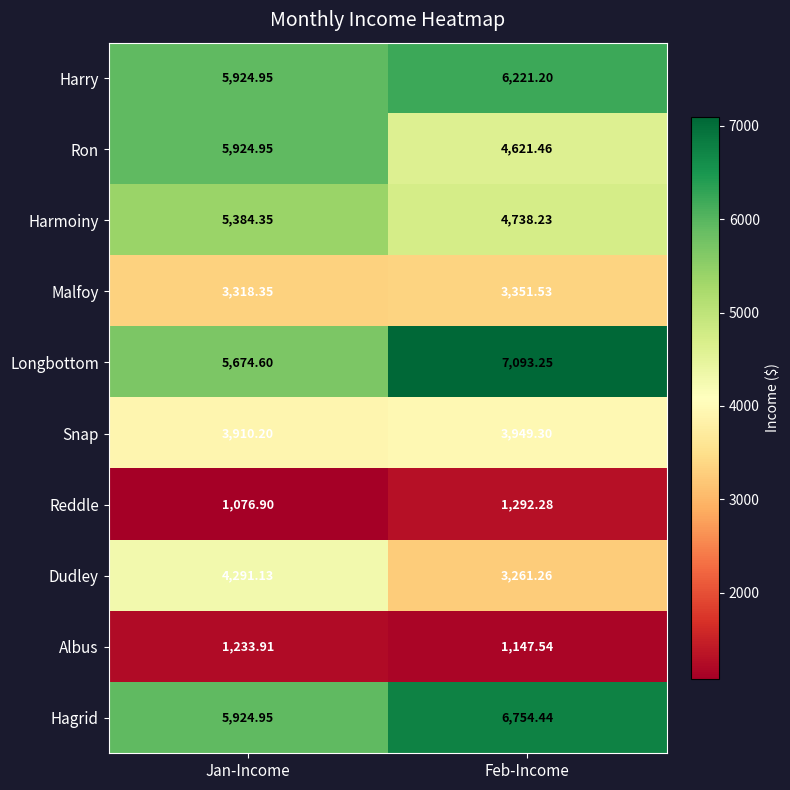

Which series has the largest total across all categories?

Longbottom